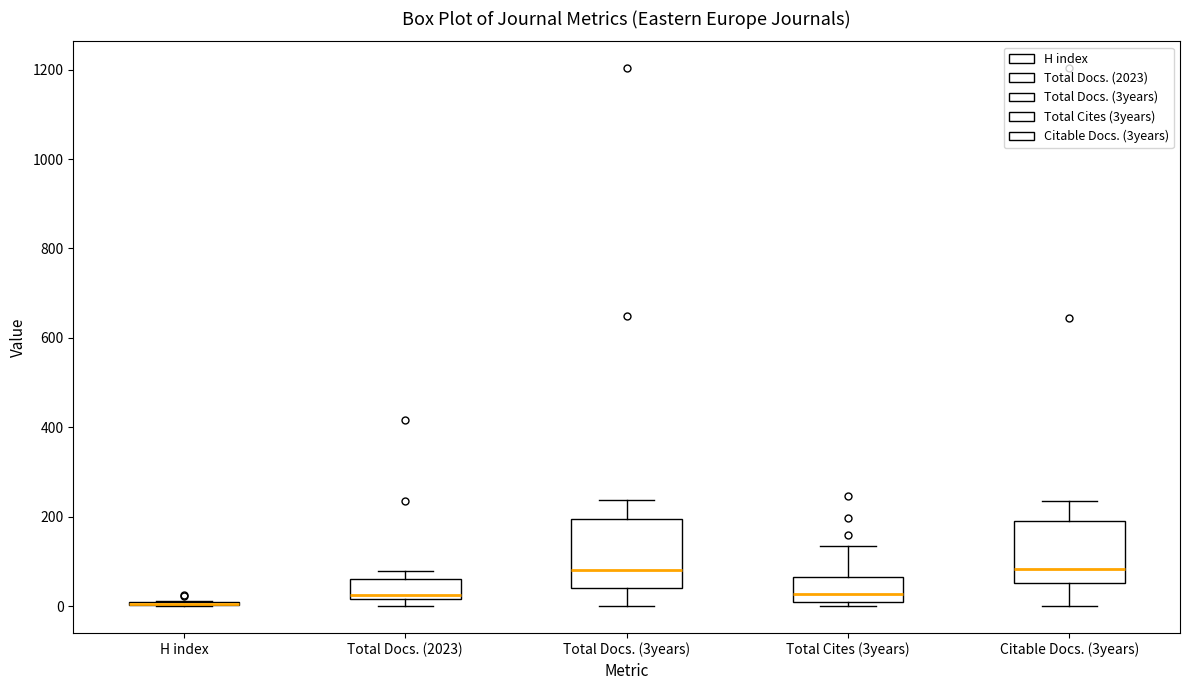

Reading left to right, read every box against the y-axis: the position of its median line, the range the box covers, and the ends of its whiskers. The values are not printed on the chart, so give them approximately, as read against the axis.

H index: box collapsed to a line at 0, whiskers 0 to 20
Total Docs. (2023): median 20 (just above the box's lower edge), box 20 to 60, whiskers 0 to 80
Total Docs. (3years): median 80, box 40 to 200, whiskers 0 to 240
Total Cites (3years): median 20, box 0 to 60, whiskers 0 (just below the box's lower edge) to 140
Citable Docs. (3years): median 80, box 60 to 200, whiskers 0 to 240